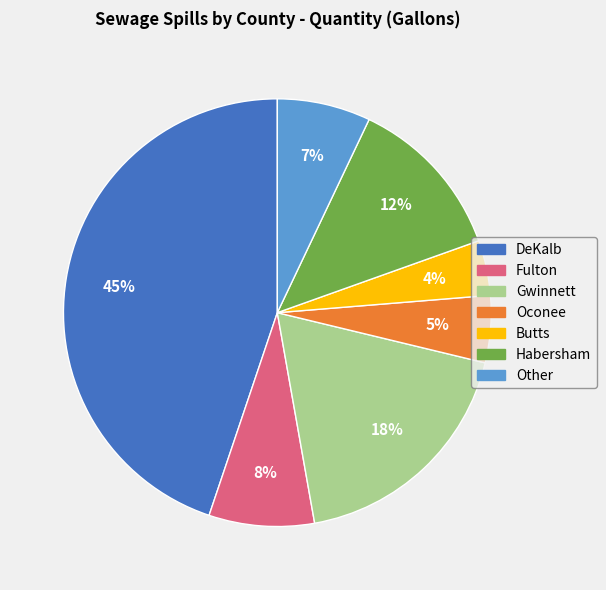

To the nearest percent, what is the average slice percentage?

14%